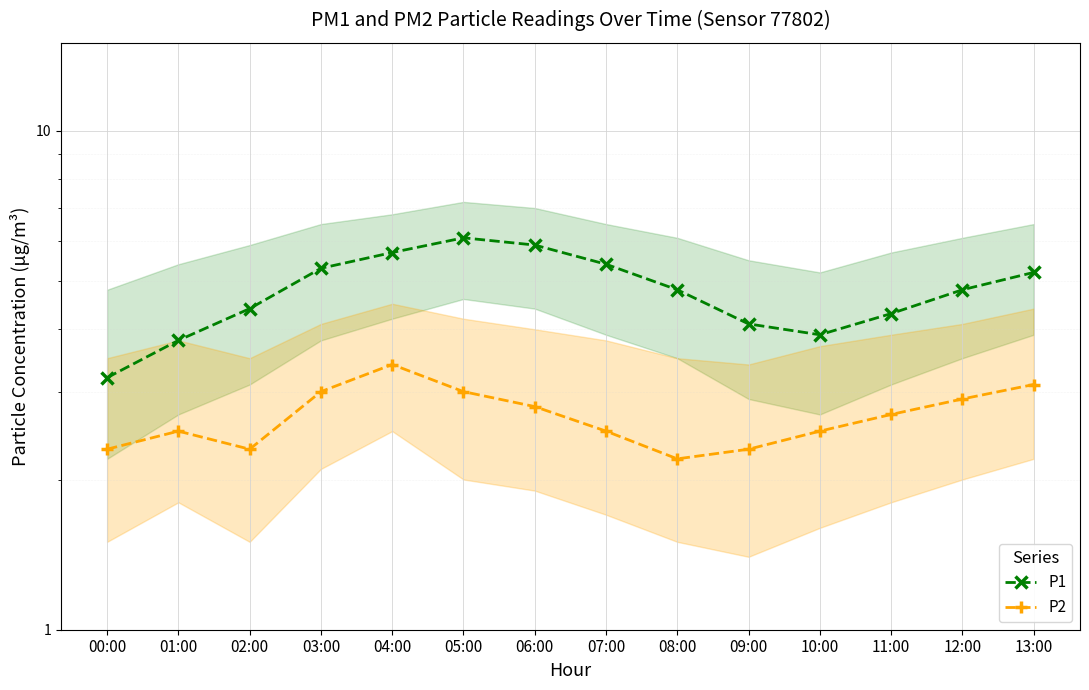

True or false: P2 has more than 2 points higher than both neighbors.

False